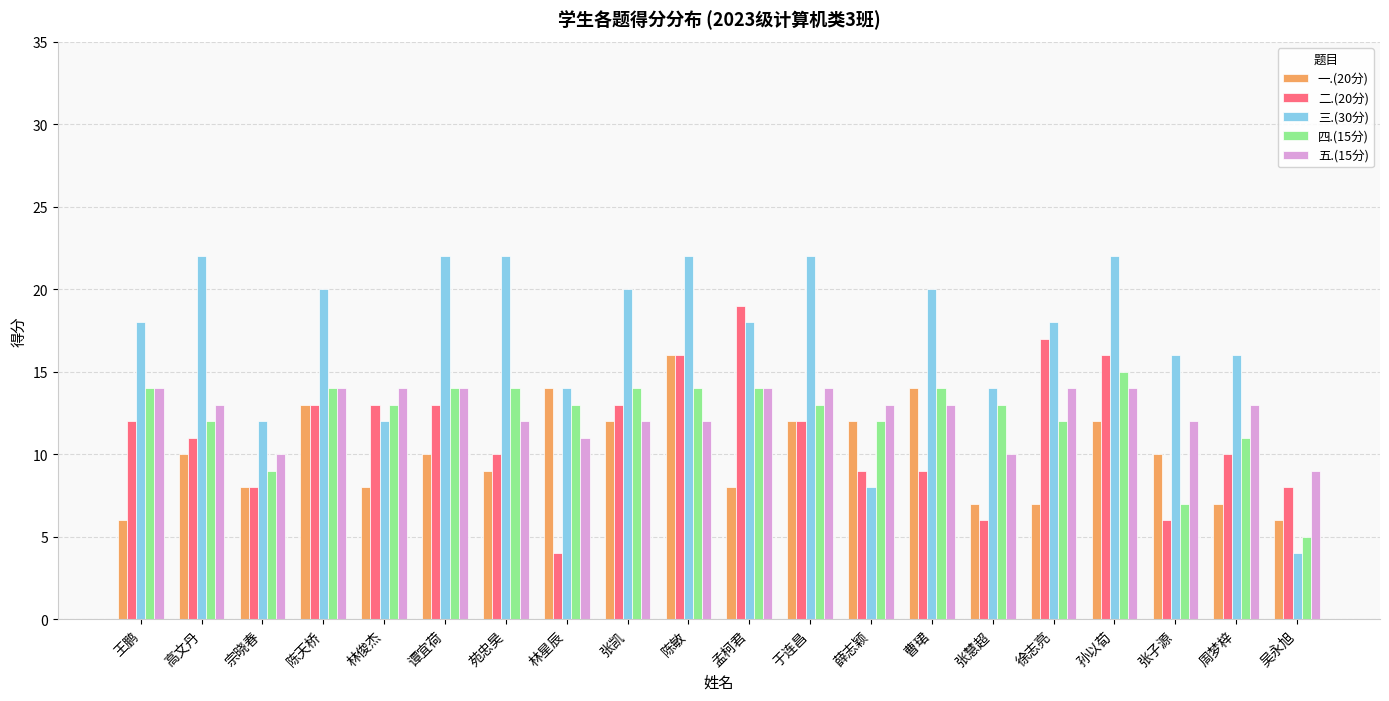

Reading left to right, list all the values displayed in this chart.

一.(20分): 王鹏=6	高文丹=10	宗晓春=8	陈天桥=13	林俊杰=8	谭宜荷=10	苑忠昊=9	林星辰=14	张凯=12	陈敏=16	孟柯君=8	于连昌=12	薛志颖=12	曹珺=14	张慧超=7	徐志亮=7	孙以荀=12	张子源=10	周梦梓=7	吴永旭=6
二.(20分): 王鹏=12	高文丹=11	宗晓春=8	陈天桥=13	林俊杰=13	谭宜荷=13	苑忠昊=10	林星辰=4	张凯=13	陈敏=16	孟柯君=19	于连昌=12	薛志颖=9	曹珺=9	张慧超=6	徐志亮=17	孙以荀=16	张子源=6	周梦梓=10	吴永旭=8
三.(30分): 王鹏=18	高文丹=22	宗晓春=12	陈天桥=20	林俊杰=12	谭宜荷=22	苑忠昊=22	林星辰=14	张凯=20	陈敏=22	孟柯君=18	于连昌=22	薛志颖=8	曹珺=20	张慧超=14	徐志亮=18	孙以荀=22	张子源=16	周梦梓=16	吴永旭=4
四.(15分): 王鹏=14	高文丹=12	宗晓春=9	陈天桥=14	林俊杰=13	谭宜荷=14	苑忠昊=14	林星辰=13	张凯=14	陈敏=14	孟柯君=14	于连昌=13	薛志颖=12	曹珺=14	张慧超=13	徐志亮=12	孙以荀=15	张子源=7	周梦梓=11	吴永旭=5
五.(15分): 王鹏=14	高文丹=13	宗晓春=10	陈天桥=14	林俊杰=14	谭宜荷=14	苑忠昊=12	林星辰=11	张凯=12	陈敏=12	孟柯君=14	于连昌=14	薛志颖=13	曹珺=13	张慧超=10	徐志亮=14	孙以荀=14	张子源=12	周梦梓=13	吴永旭=9